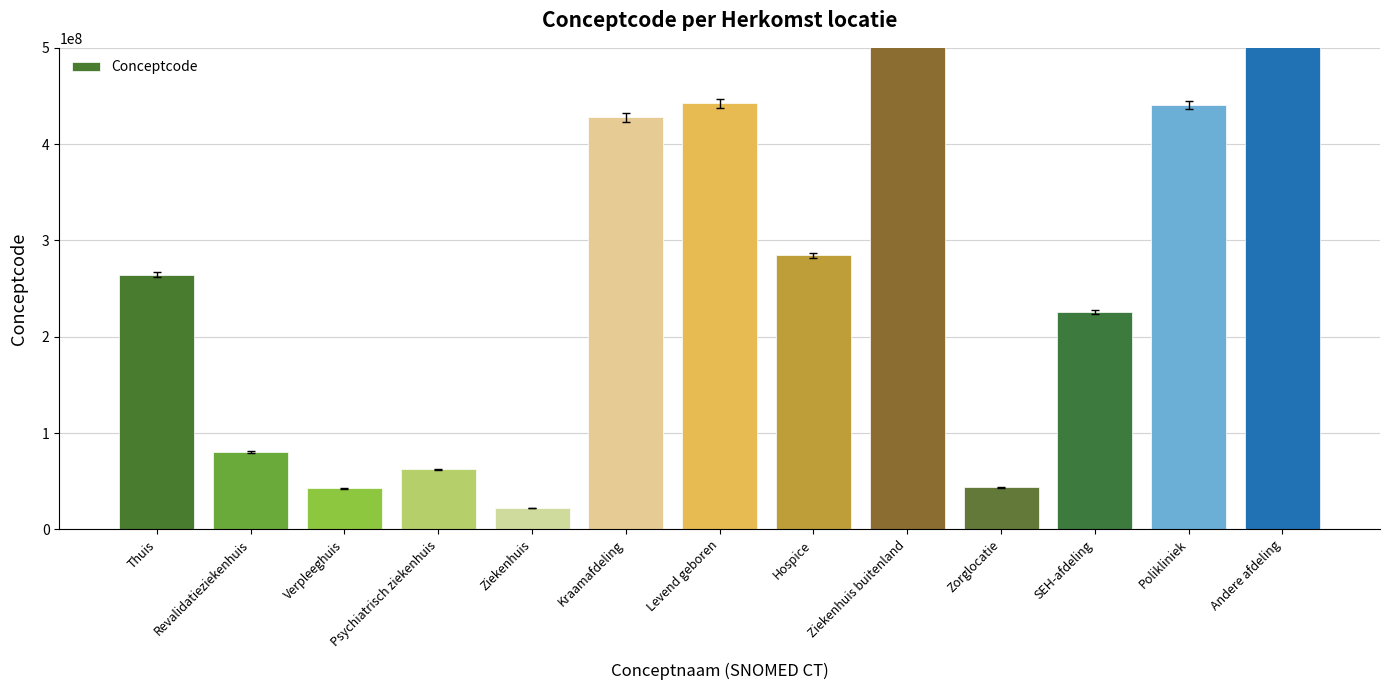

Between Verpleeghuis and Hospice, which is larger?

Hospice